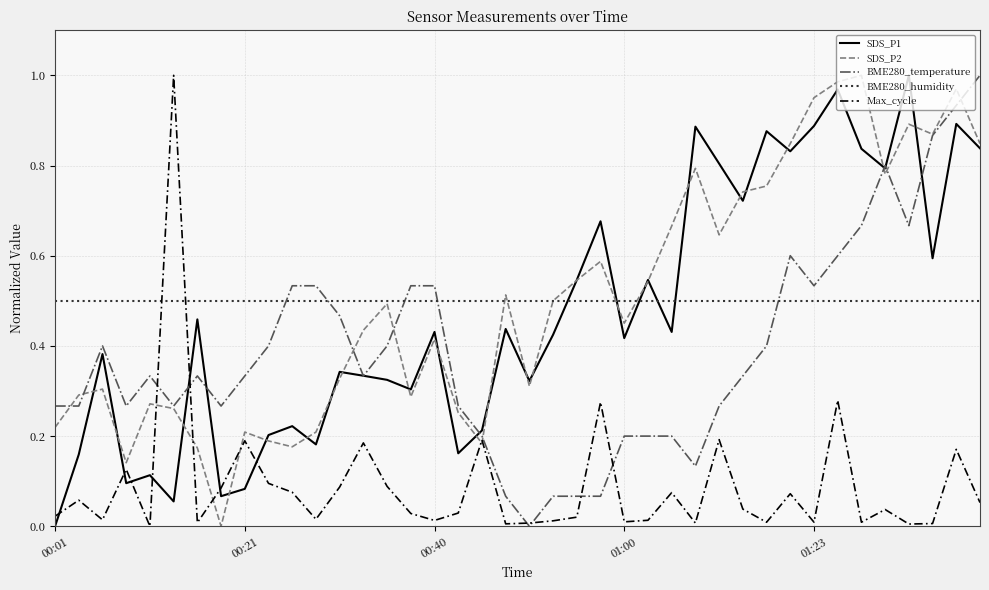

Which series ends up on top after the final intersection of Max_cycle and SDS_P1?

SDS_P1